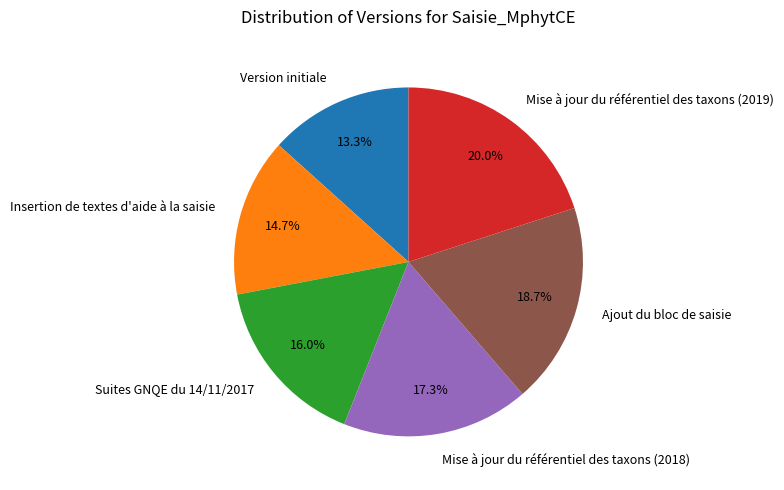

Which slice is the largest?

Mise à jour du référentiel des taxons (2019)